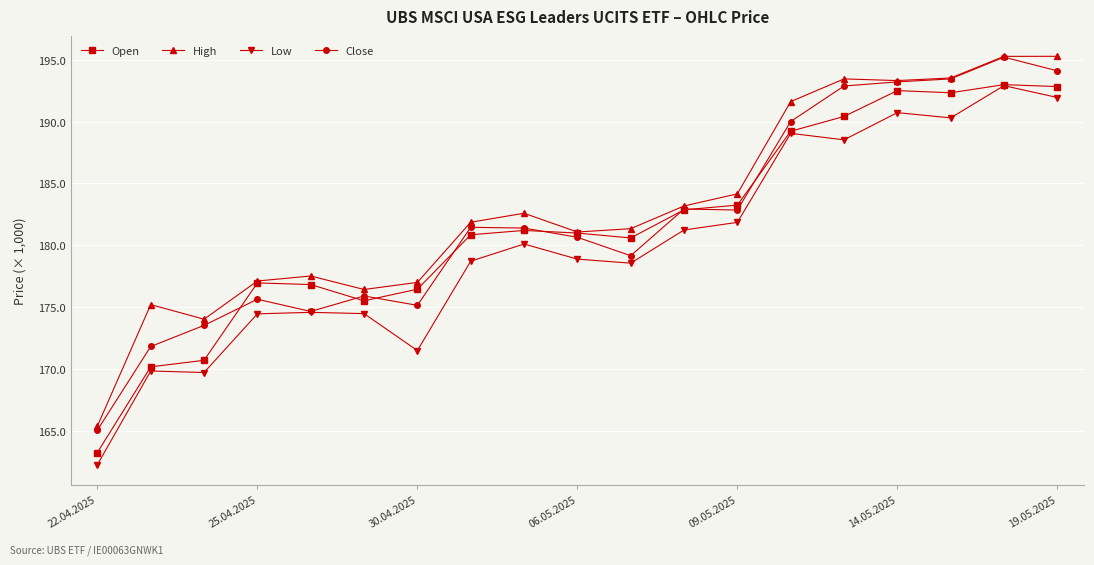

Which label corresponds to the smallest value in the chart?

22.04.2025